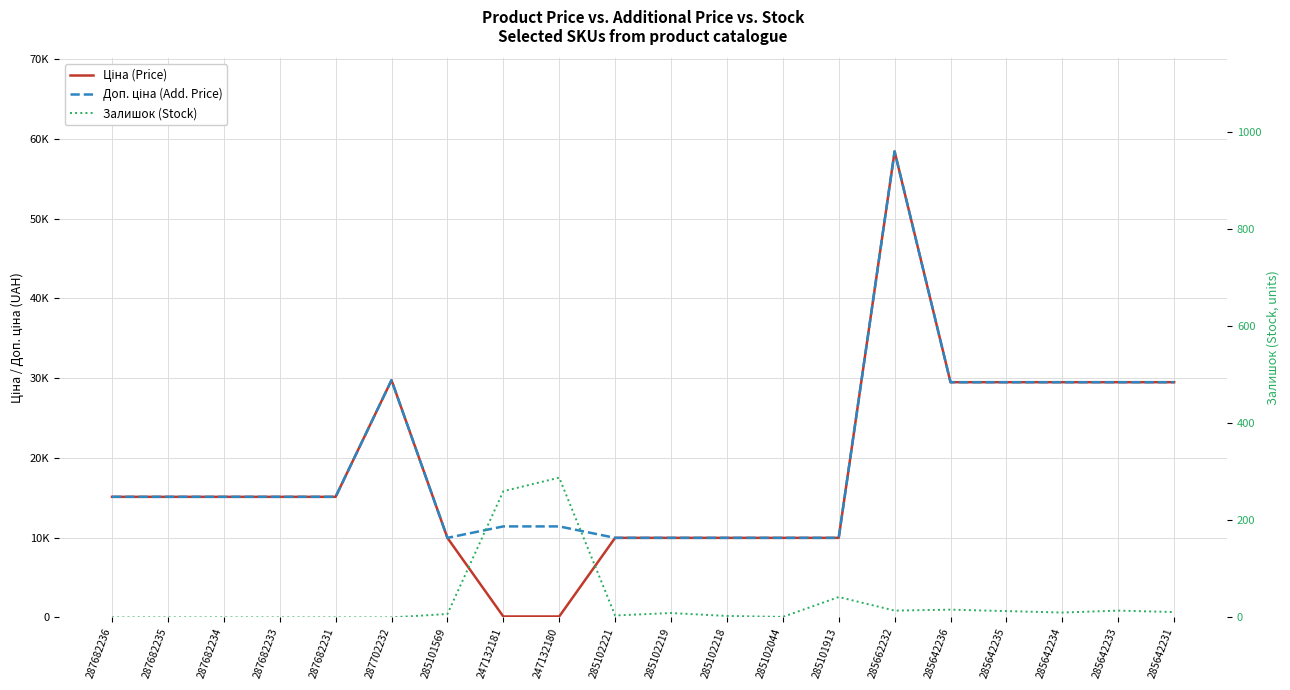

Is the value of Ціна (Price) at 285102219 greater than the value of Доп. ціна (Add. Price) at 285642235?

No